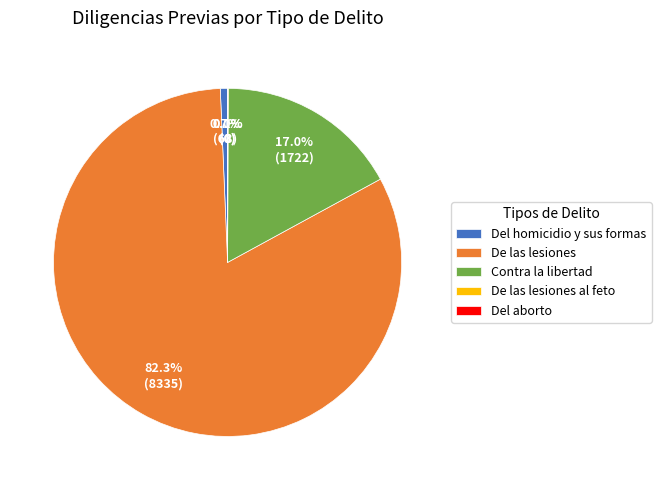

How many segments does this pie chart have?

5